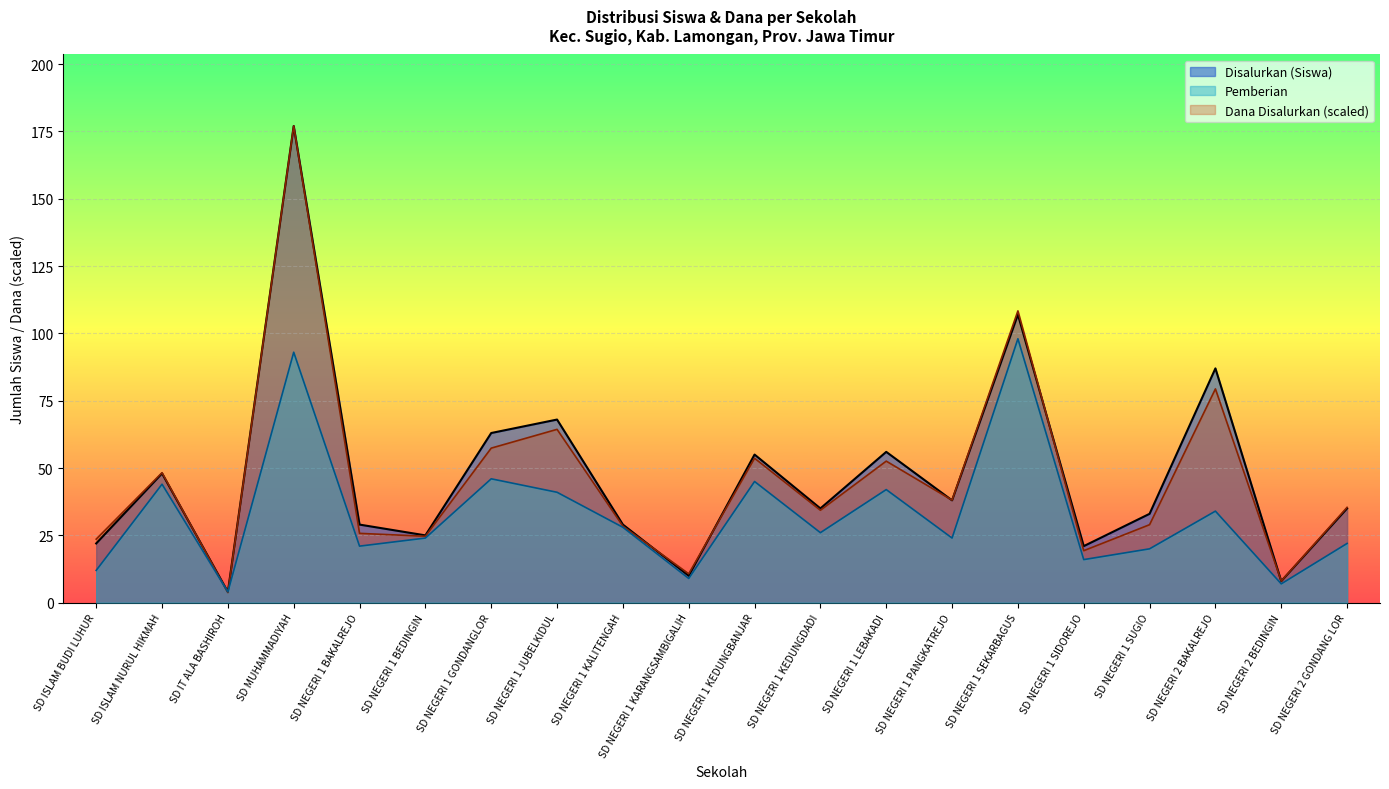

What is the approximate value of Disalurkan (Siswa) at SD IT ALA BASHIROH?

4.0